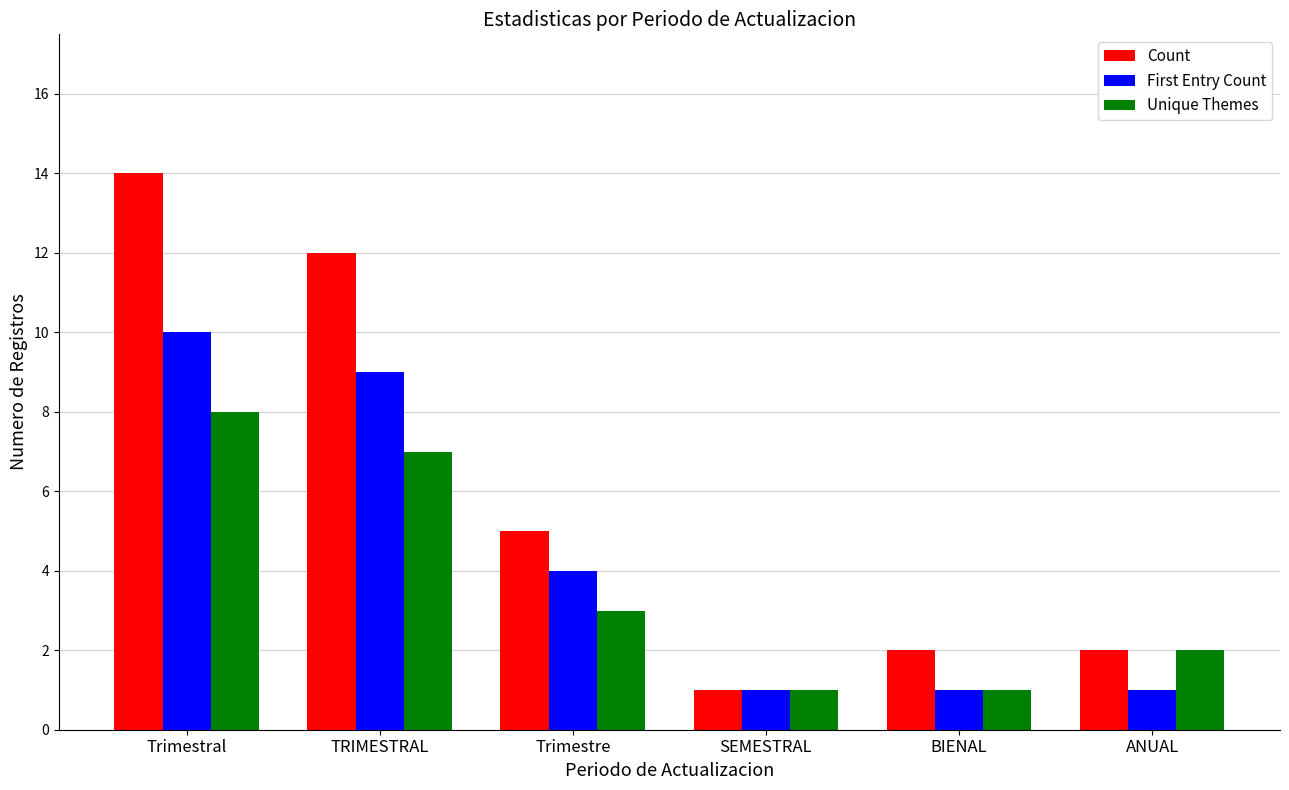

Reading left to right, transcribe all the data shown in this chart.

Count: 14	12	5	1	2	2
First Entry Count: 10	9	4	1	1	1
Unique Themes: 8	7	3	1	1	2